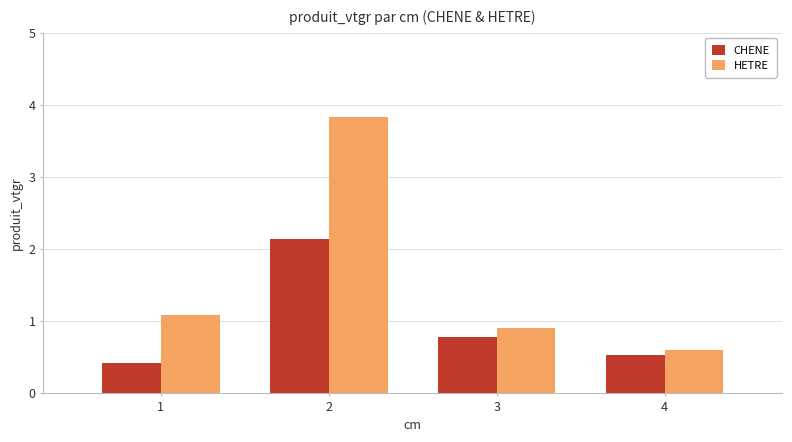

Reading left to right, extract all data points from this chart.

CHENE: 1=0.4	2=2.1	3=0.8	4=0.5
HETRE: 1=1.1	2=3.8	3=0.9	4=0.6